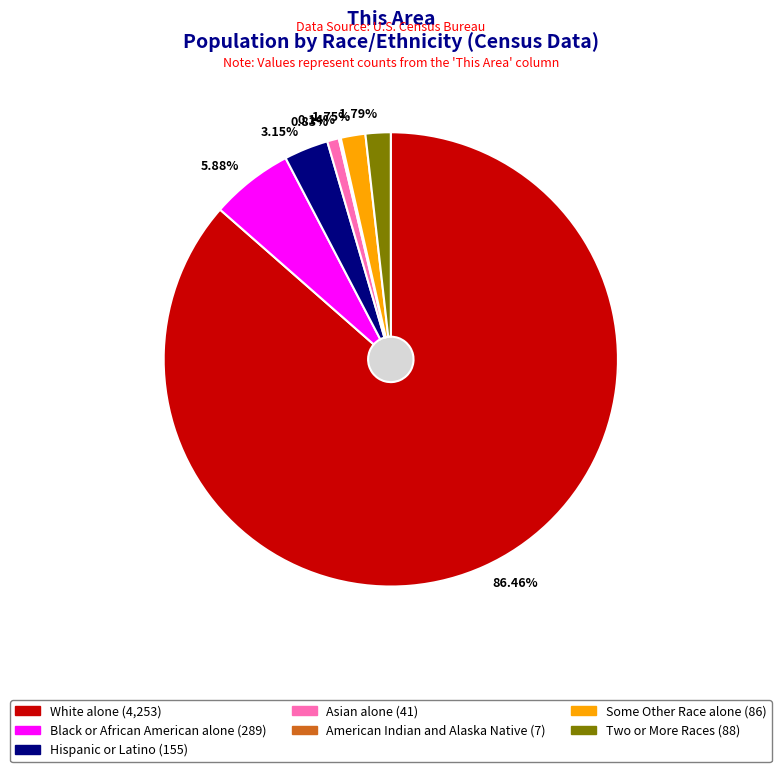

What is the ratio of the value at Some Other Race alone to the value at Asian alone?

2.1